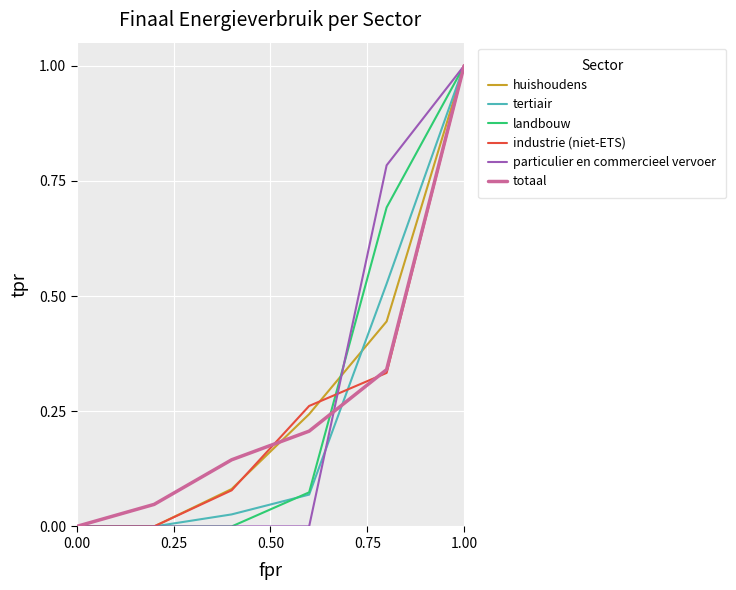

Does the chart display data point markers on the line(s)?

No